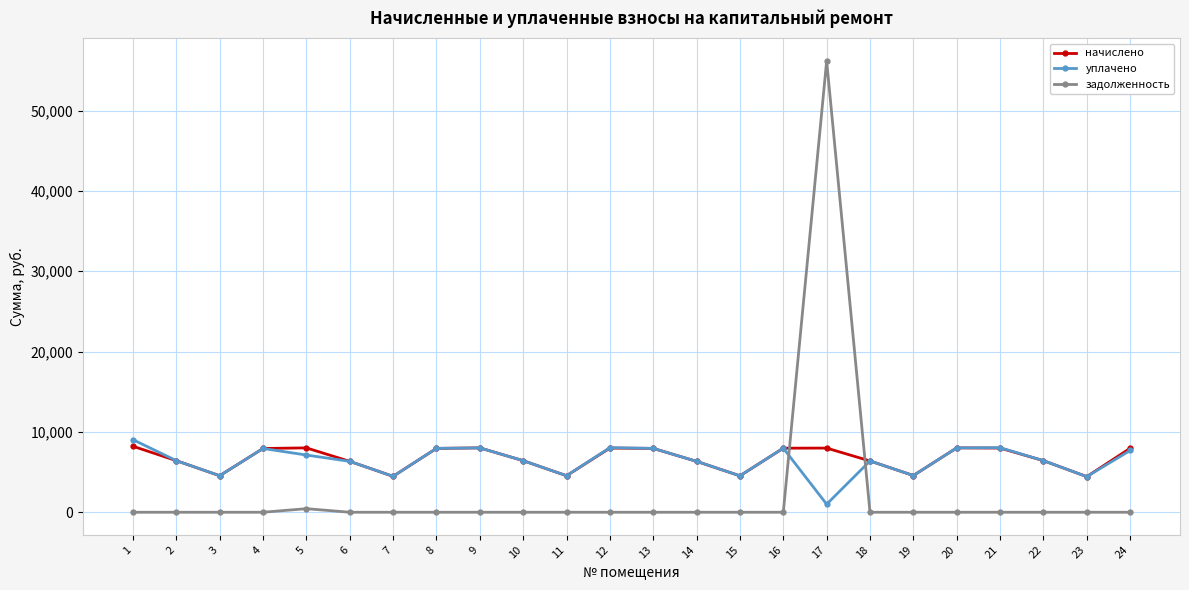

Which series has the largest range (max minus min)?

задолженность